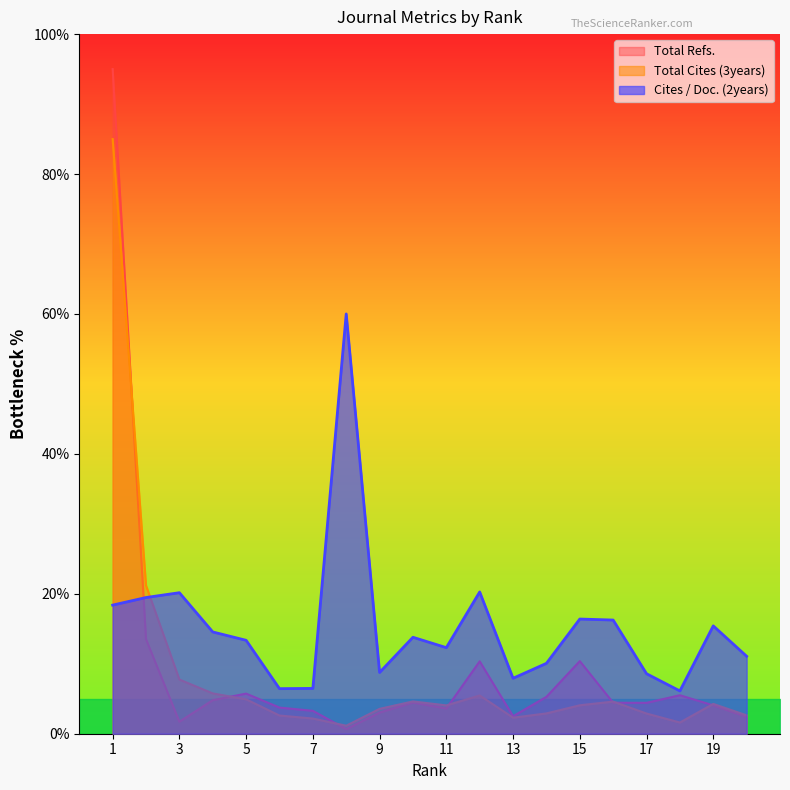

List the labels in order of Cites / Doc. (2years) value, largest first.

8, 12, 3, 2, 1, 15, 16, 19, 4, 10, 5, 11, 20, 14, 9, 17, 13, 7, 6, 18